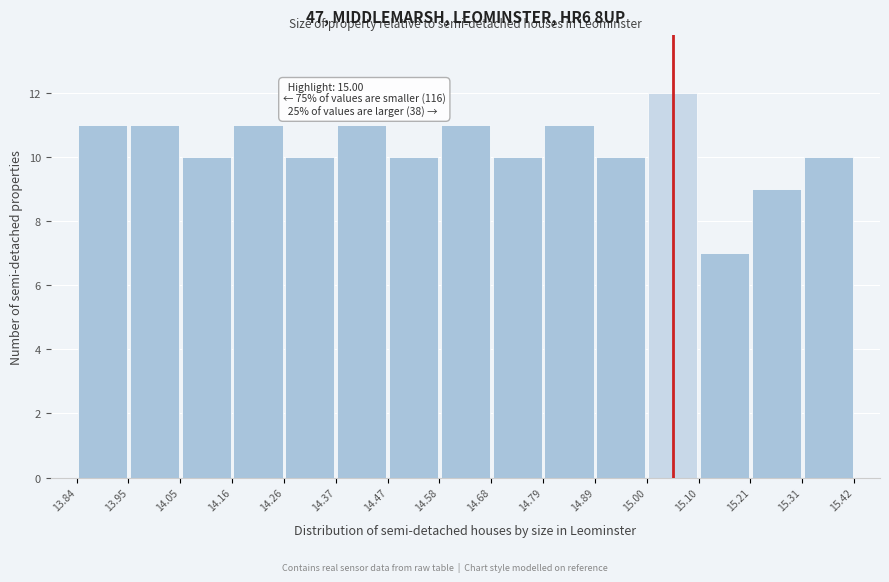

Which range on the x-axis has the tallest bar?

15.00 to 15.10